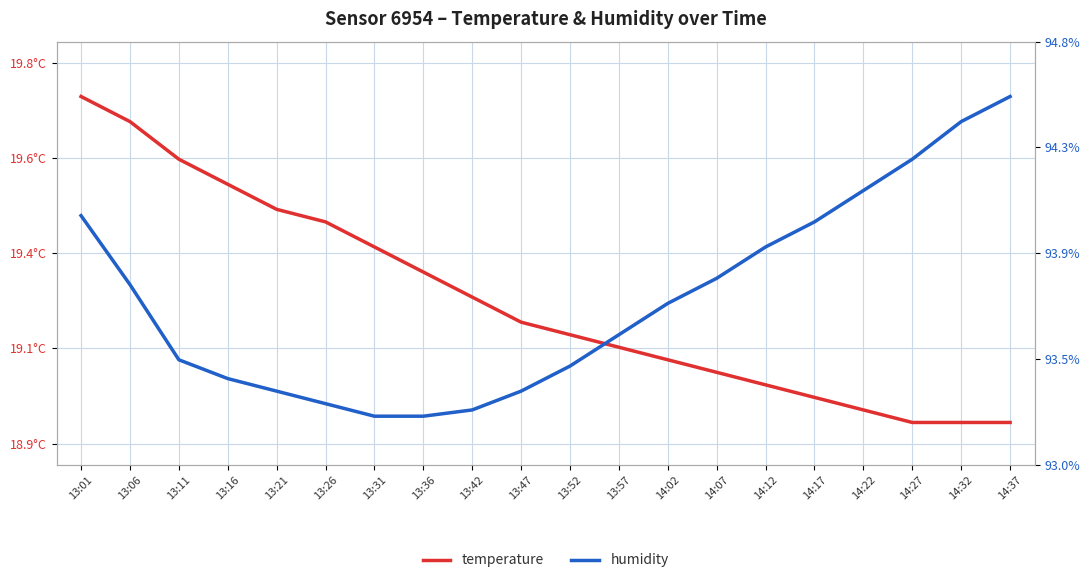

Between 13:16 and 14:22, which series saw the biggest shift?

temperature